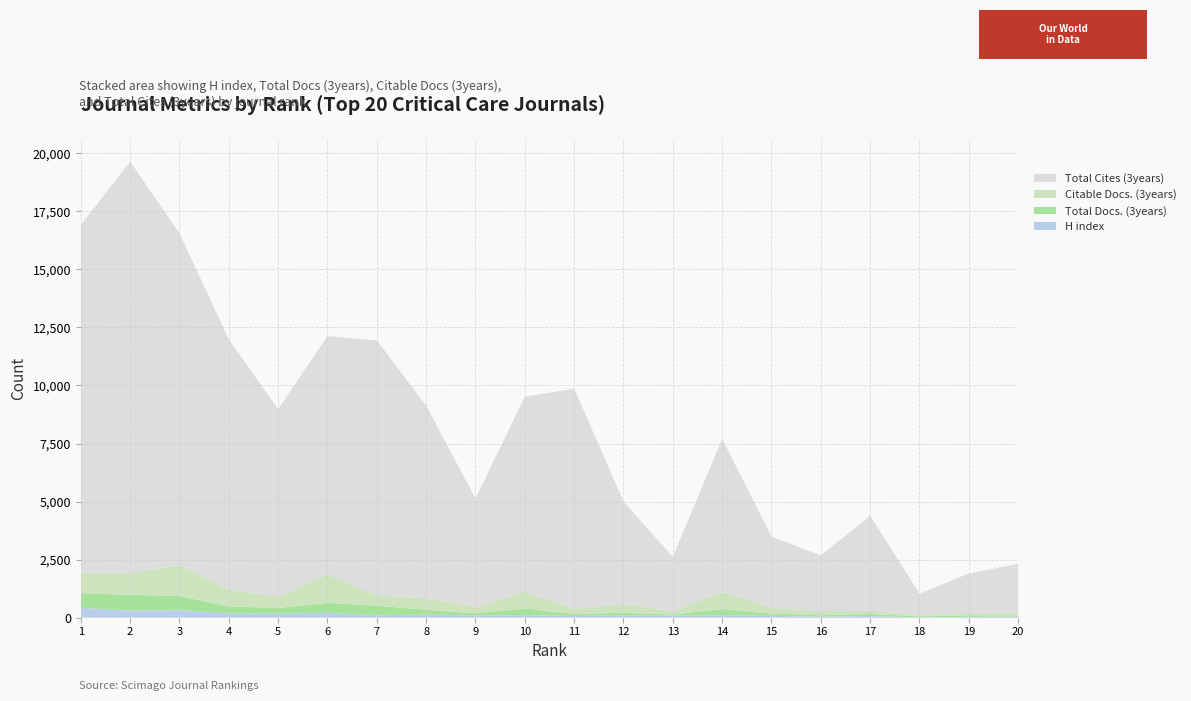

Reading left to right, extract all data points from this chart.

H index: 1=423	2=305	3=328	4=189	5=172	6=212	7=106	8=133	9=101	10=105	11=78	12=93	13=87	14=107	15=79	16=50	17=71	18=18	19=39	20=45
Total Docs. (3years): 1=631	2=681	3=608	4=298	5=247	6=426	7=413	8=210	9=88	10=290	11=81	12=121	13=53	14=265	15=96	16=56	17=90	18=39	19=60	20=51
Citable Docs. (3years): 1=890	2=952	3=1329	4=742	5=494	6=1216	7=452	8=495	9=270	10=734	11=221	12=384	13=135	14=739	15=253	16=174	17=146	18=49	19=115	20=133
Total Cites (3years): 1=14961	2=17705	3=14292	4=10754	5=8073	6=10271	7=10969	8=8299	9=4674	10=8386	11=9482	12=4409	13=2345	14=6594	15=3069	16=2396	17=4086	18=933	19=1692	20=2094